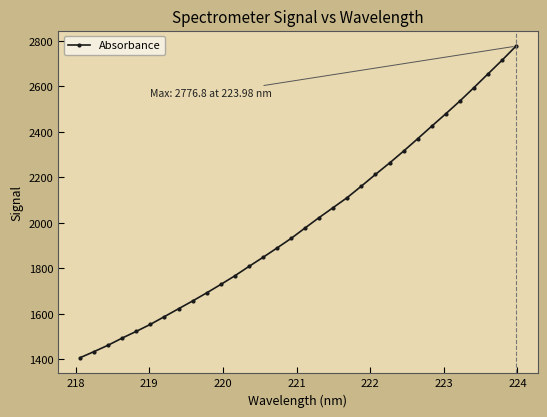

What is the sum of all values?

64099.8